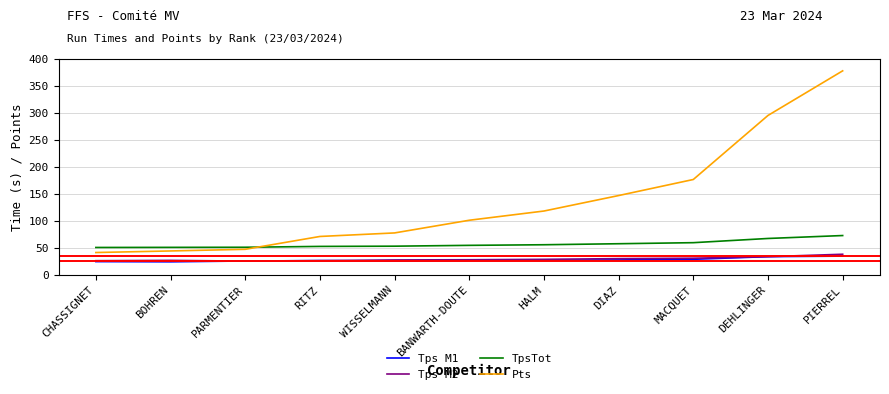

True or false: TpsTot has a value of 34.8 at RITZ.

False